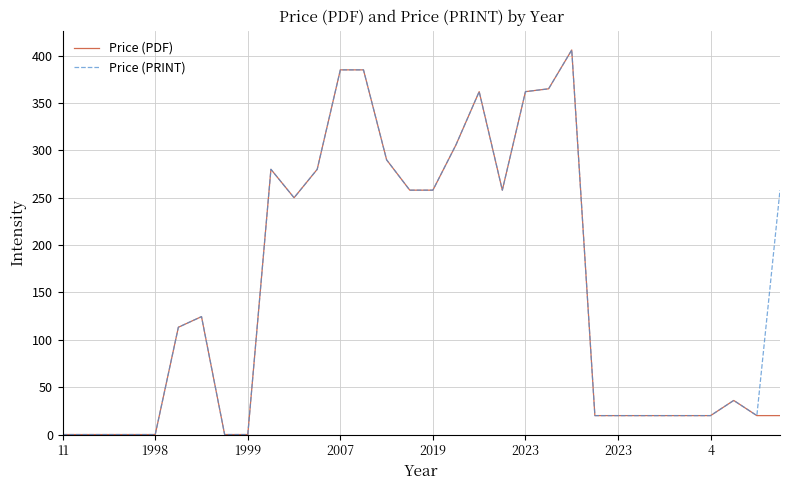

What is the maximum value for Price (PDF)?

406.0